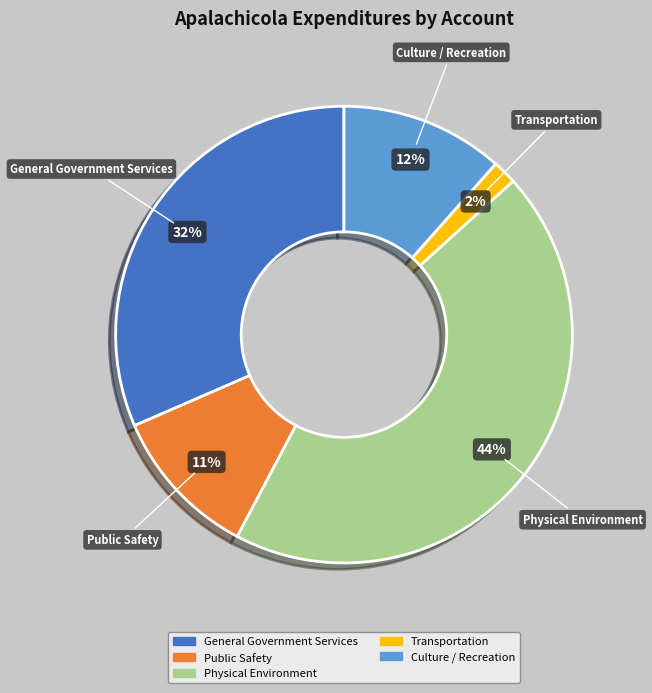

What percentage is the Physical Environment slice, to the nearest percent?

44%